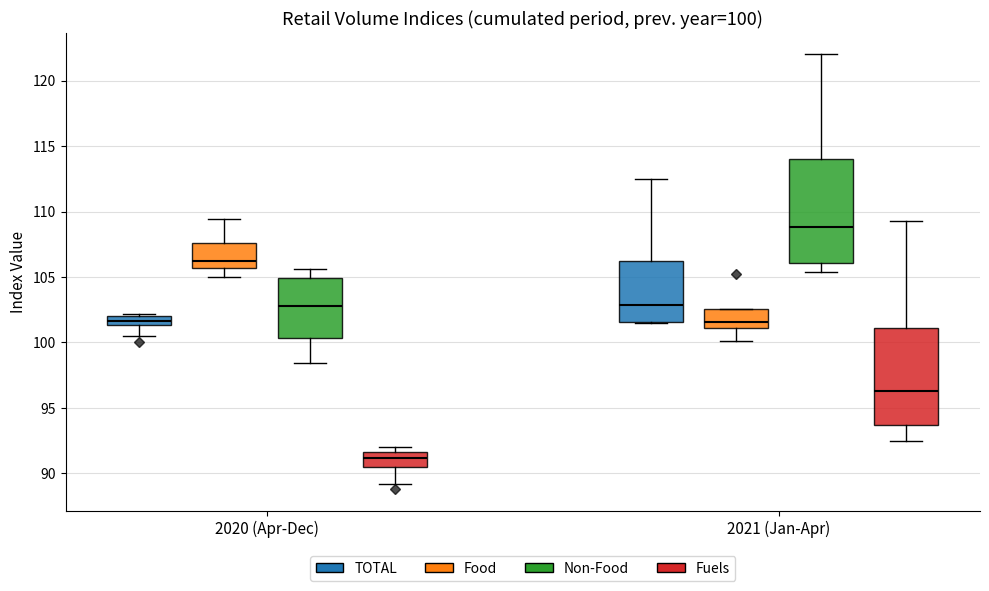

Which box's median line is the lowest?

2020 (Apr-Dec) (Fuels)